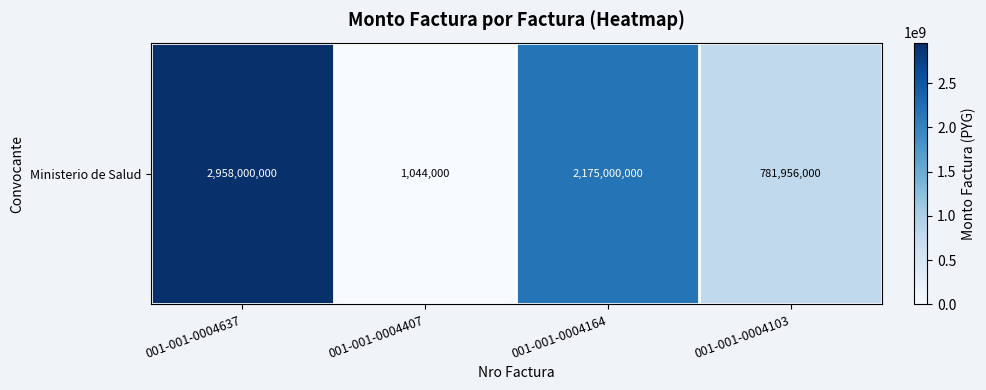

The chart shows a value of 530911344 at 001-001-0004103. True or false?

False